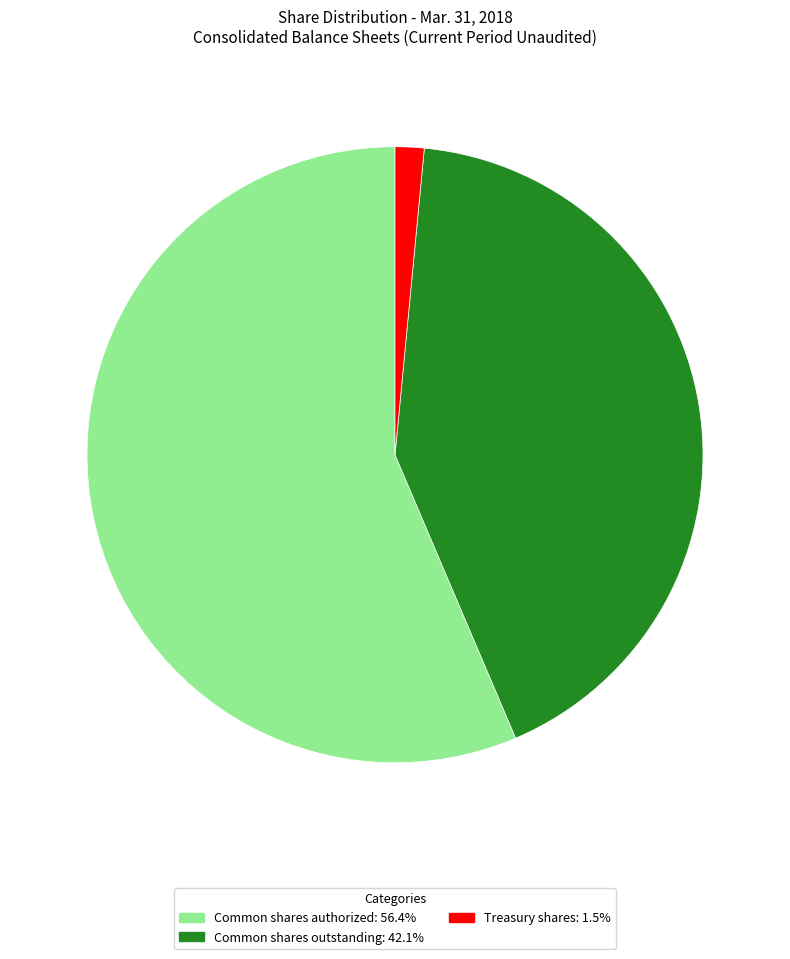

Do Treasury shares: 1.5% and Common shares authorized: 56.4% together represent more than half of the pie?

Yes